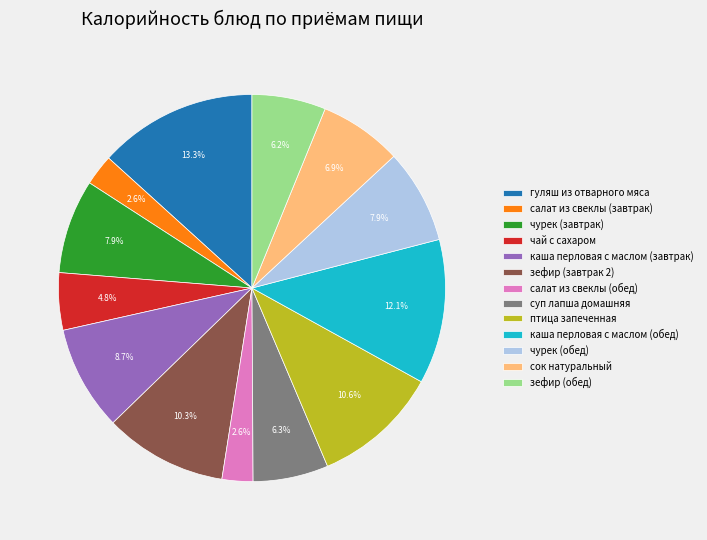

Is there any slice that represents more than half of the pie?

No